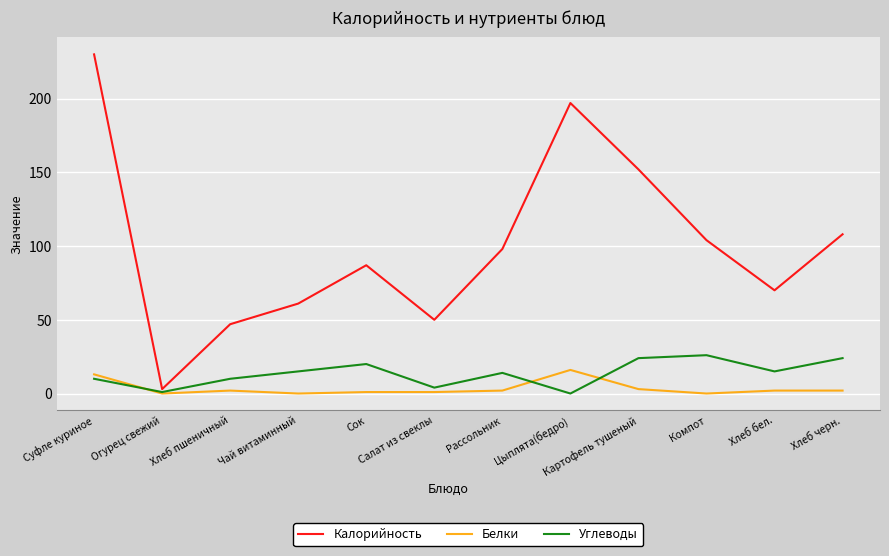

What is the maximum value shown in the chart?

230